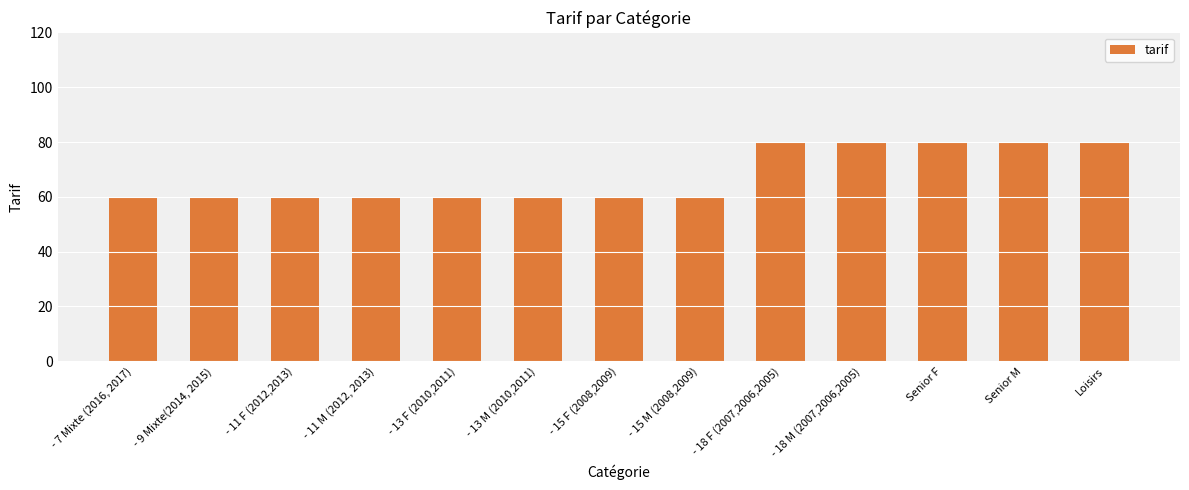

What is the maximum value shown in the chart?

80